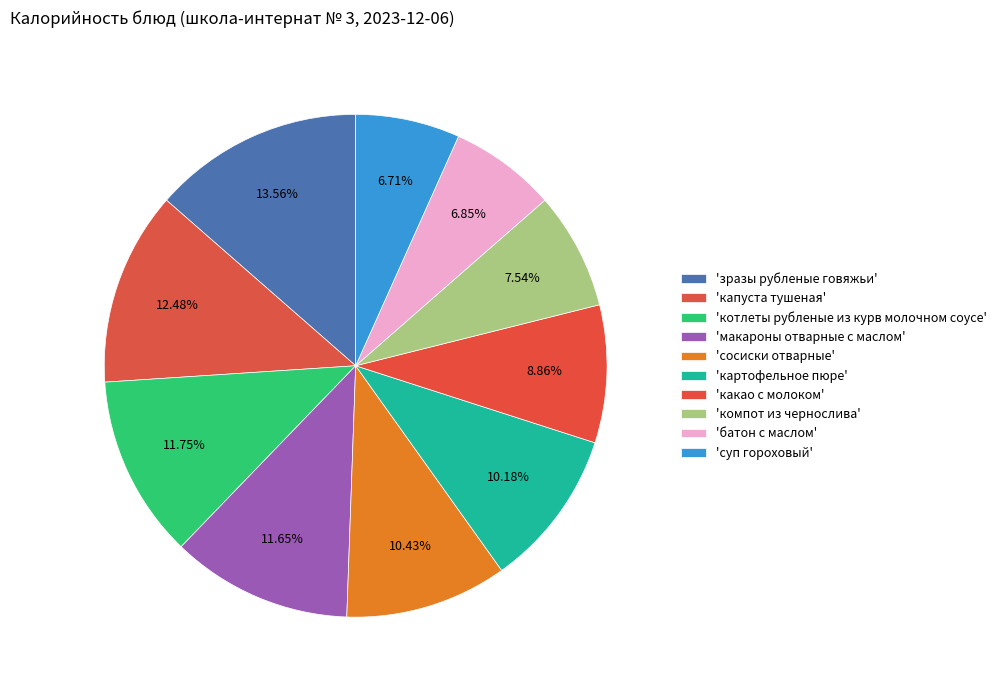

How many segments does this pie chart have?

10